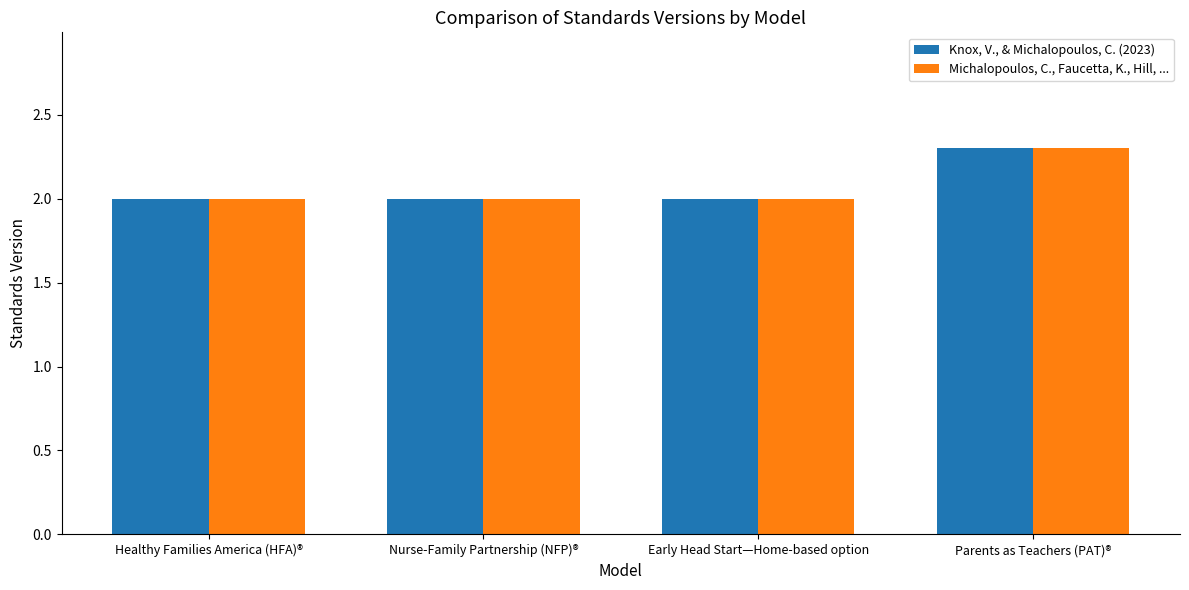

What value does the Knox, V., & Michalopoulos, C. (2023) series have at Early Head Start—Home-based option?

2.0